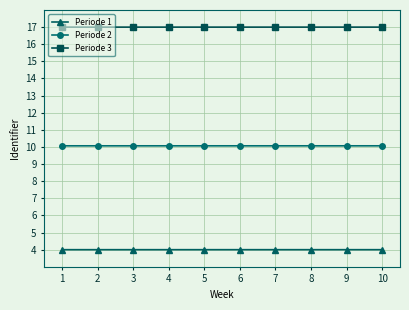

True or false: Periode 2 and Periode 3 intersect in this chart.

False